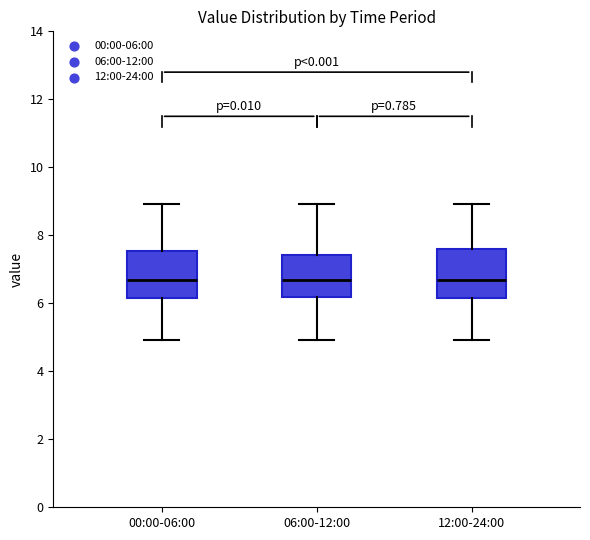

Reading left to right, transcribe this box plot: for each box, give where its median line is, the range the box spans, and where its two whiskers end, as read against the y-axis. The values are not printed on the chart, so give them approximately, as read against the axis.

00:00-06:00: median 6.6, box 6.2 to 7.6, whiskers 5.0 to 9.0
06:00-12:00: median 6.6, box 6.2 to 7.4, whiskers 5.0 to 9.0
12:00-24:00: median 6.6, box 6.2 to 7.6, whiskers 5.0 to 9.0